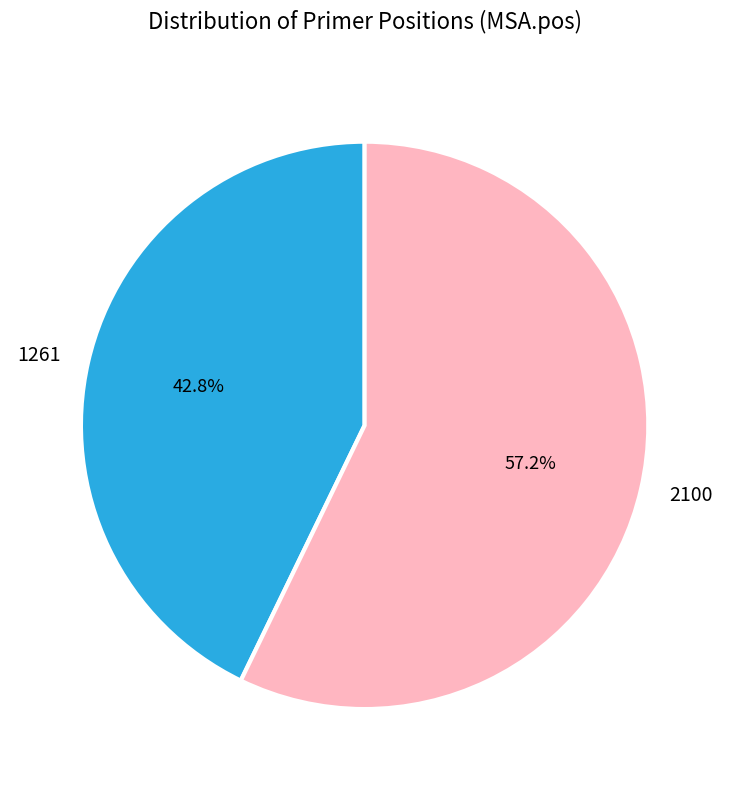

To the nearest percent, what percentage of the pie is 2100?

57%